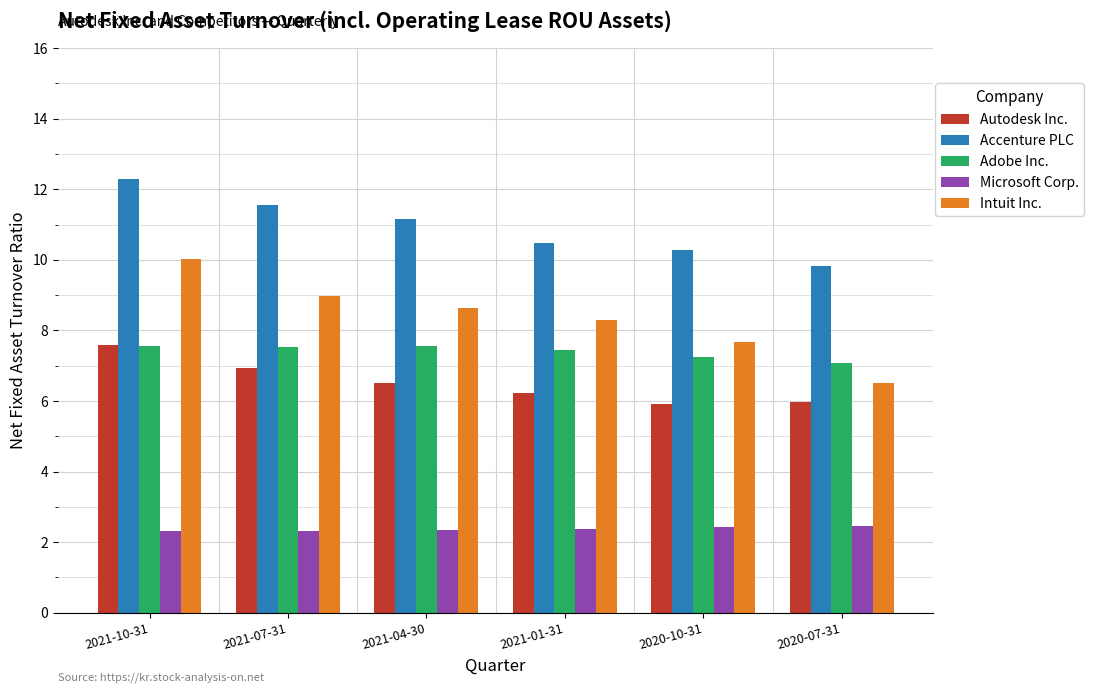

Between 2021-10-31 and 2021-01-31, which series saw the biggest shift?

Accenture PLC